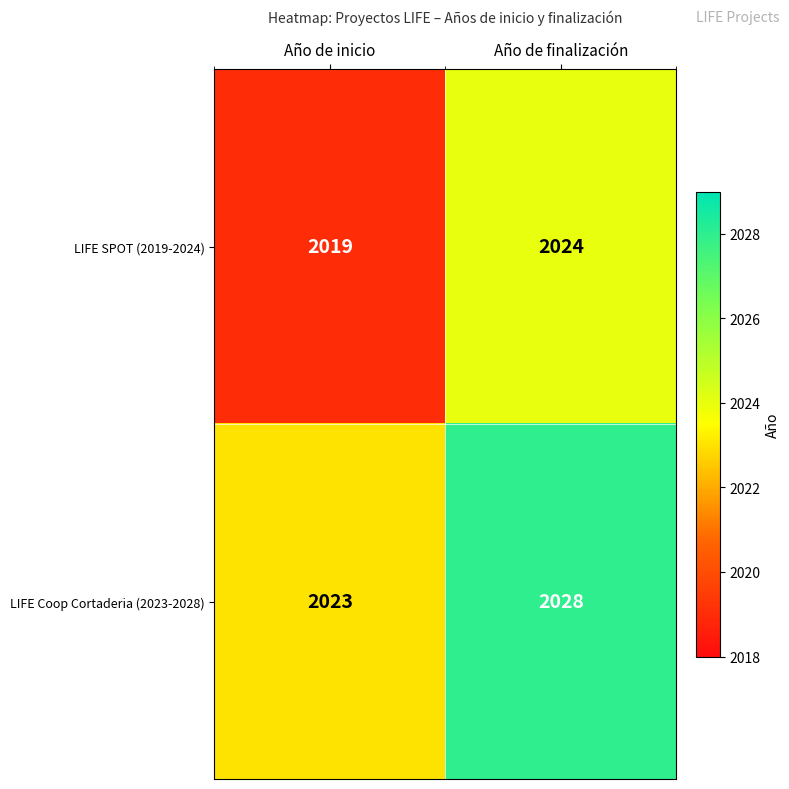

What is the spread (max minus min) of values at Año de finalización?

4